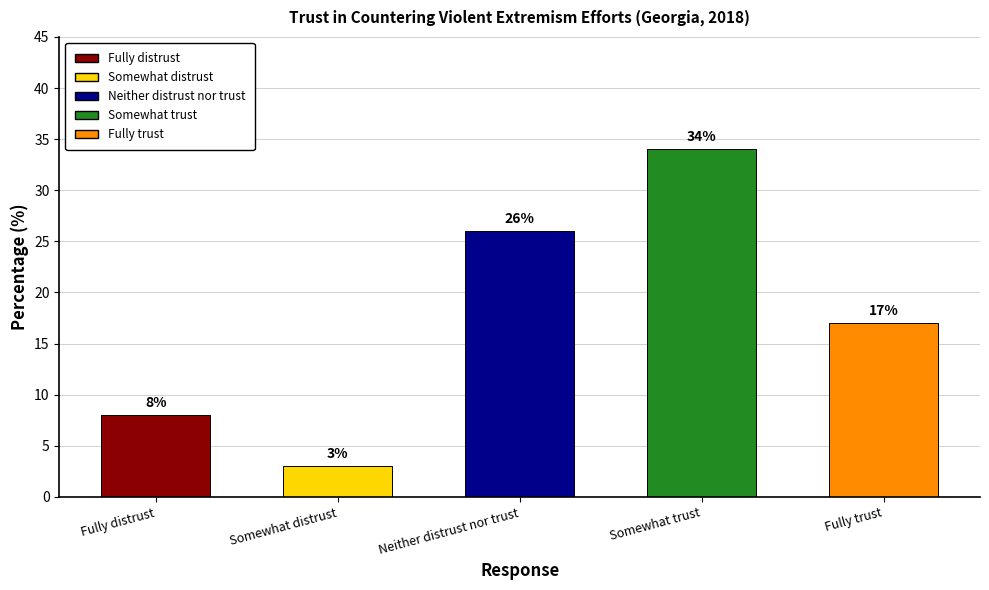

Where does the data first go above 17?

Neither distrust nor trust